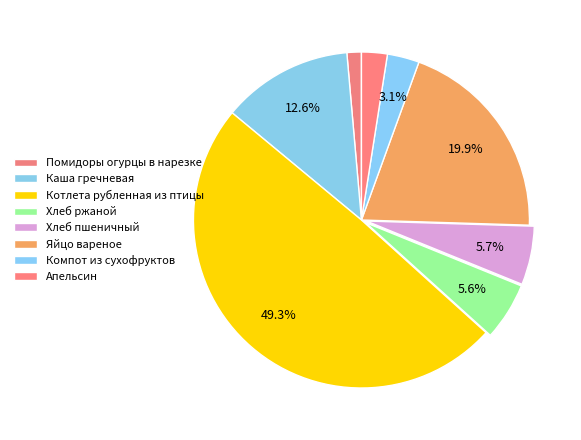

Is the sum of Хлеб пшеничный and Апельсин greater than half?

No